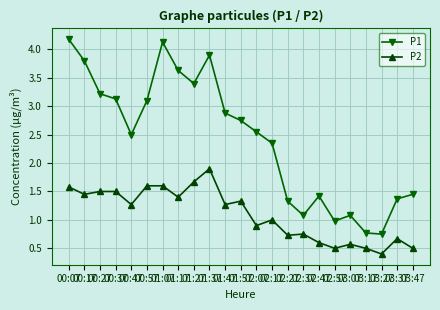

List the series in order of their overall mean, highest first.

P1, P2